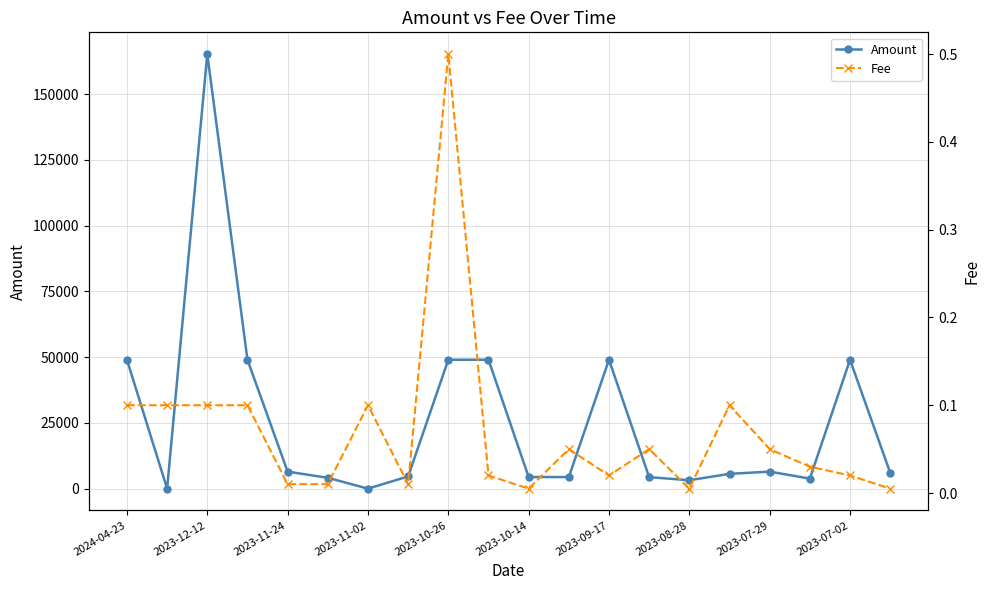

List the series in order of their peak value, lowest first.

Fee, Amount